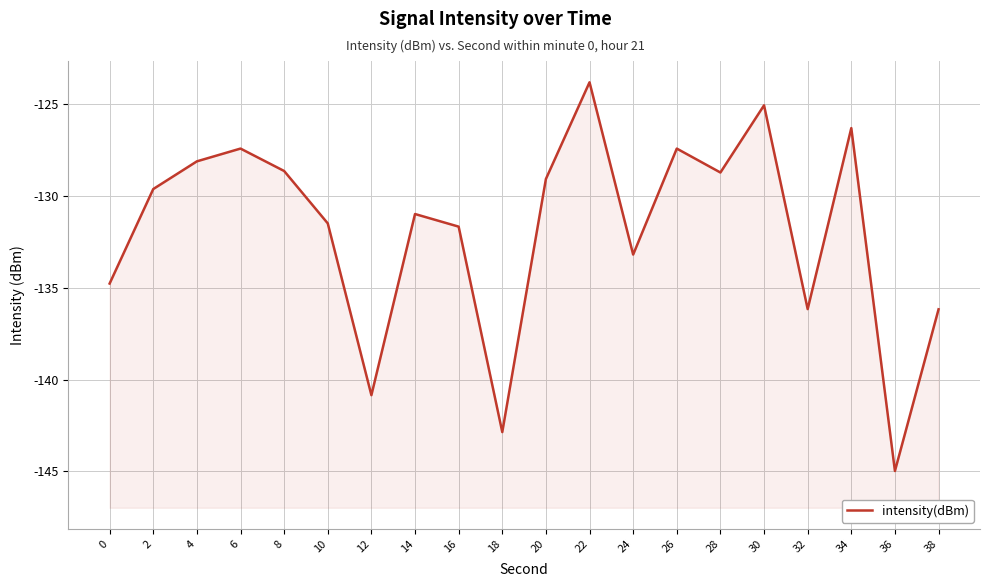

Rank the categories by value from lowest to highest.

36, 18, 12, 38, 32, 0, 24, 16, 10, 14, 2, 20, 28, 8, 4, 26, 6, 34, 30, 22